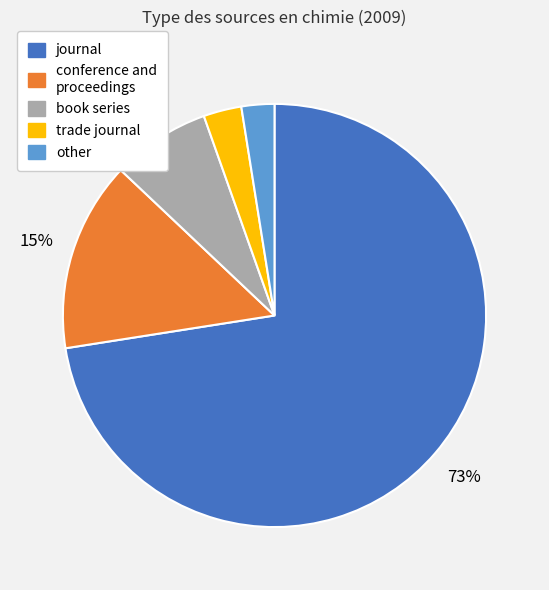

Combined, do conference and proceedings and book series account for over 50%?

No